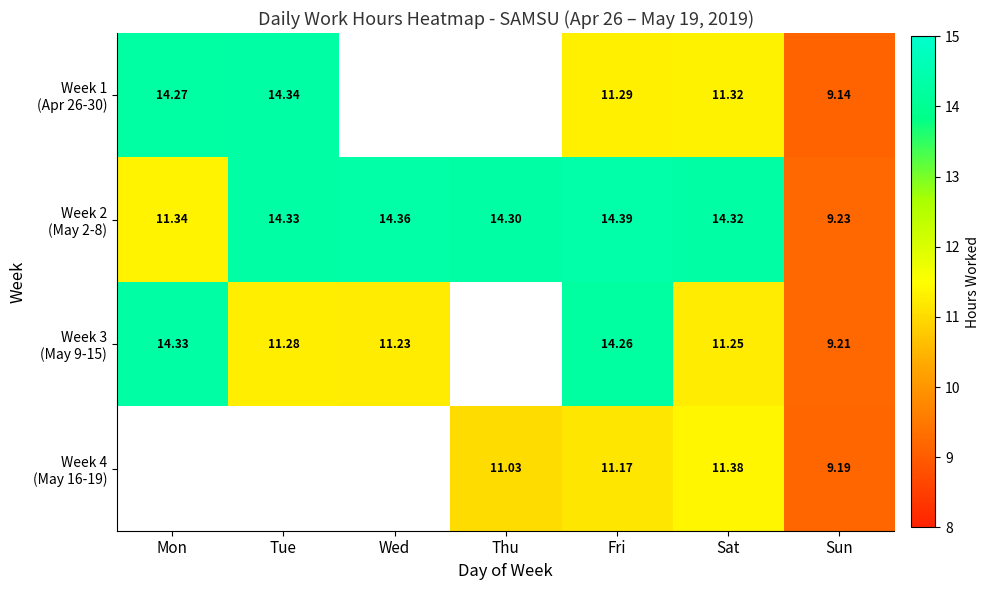

The Week 3 (May 9-15) series shows 5.8 at Fri. True or false?

False